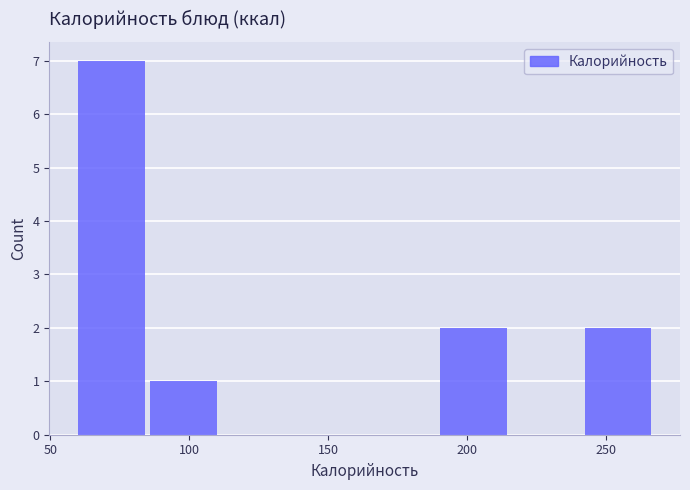

What is the height of the bar covering 60 to 85 on the x-axis? Neither the bar edges nor the heights are printed on the chart, so give them approximately, as read against the axes.

7